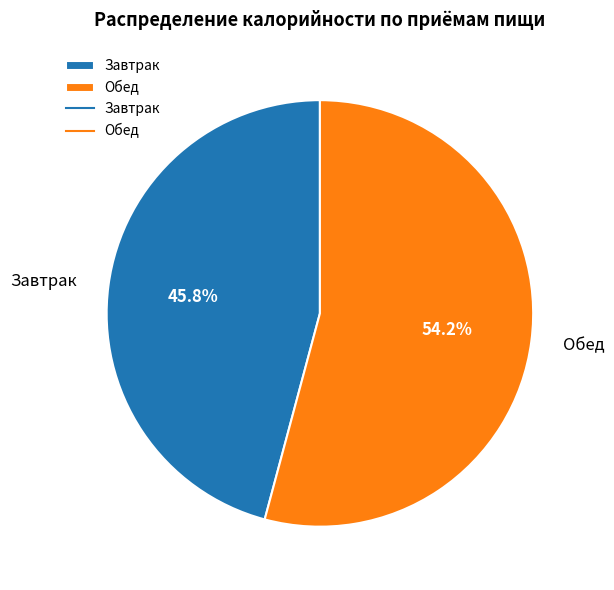

Does Завтрак represent more than half of the total?

No